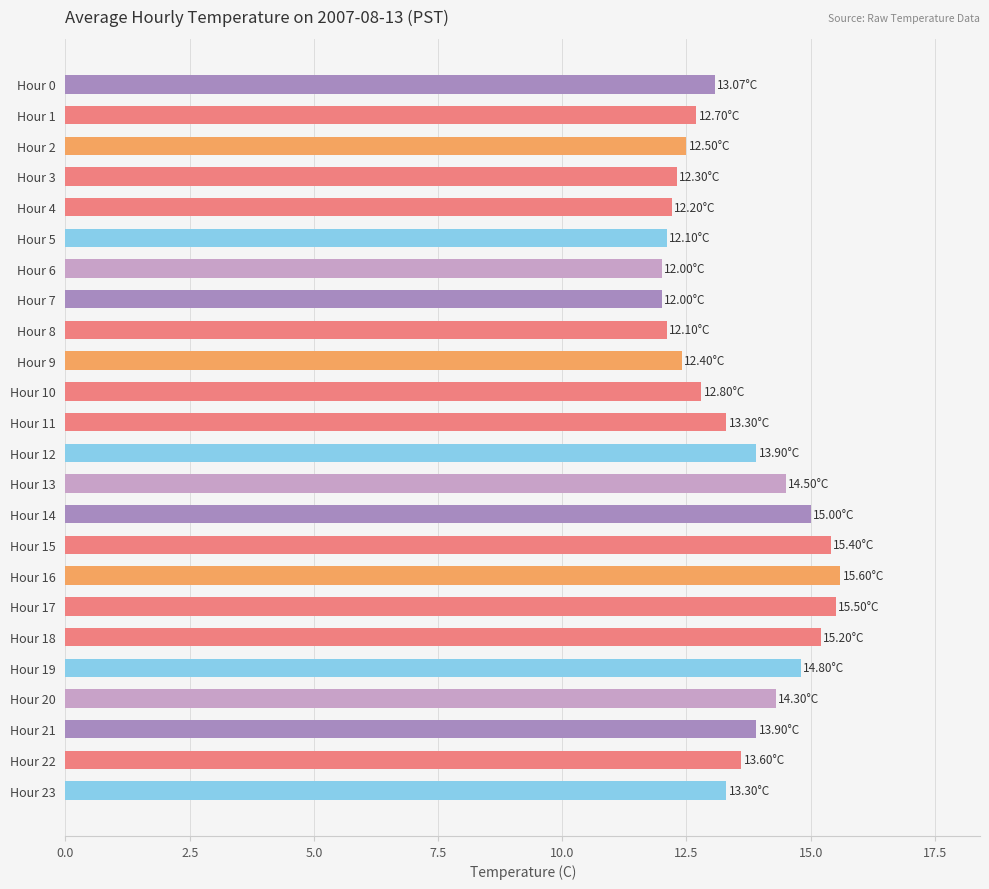

What is the difference between the maximum and second lowest values?

3.6